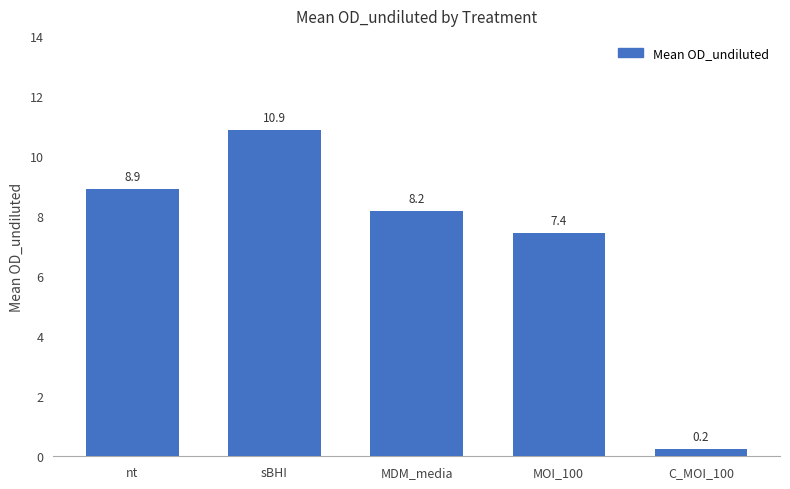

Reading right to left, list all the values displayed in this chart.

0.2	7.4	8.2	10.9	8.9